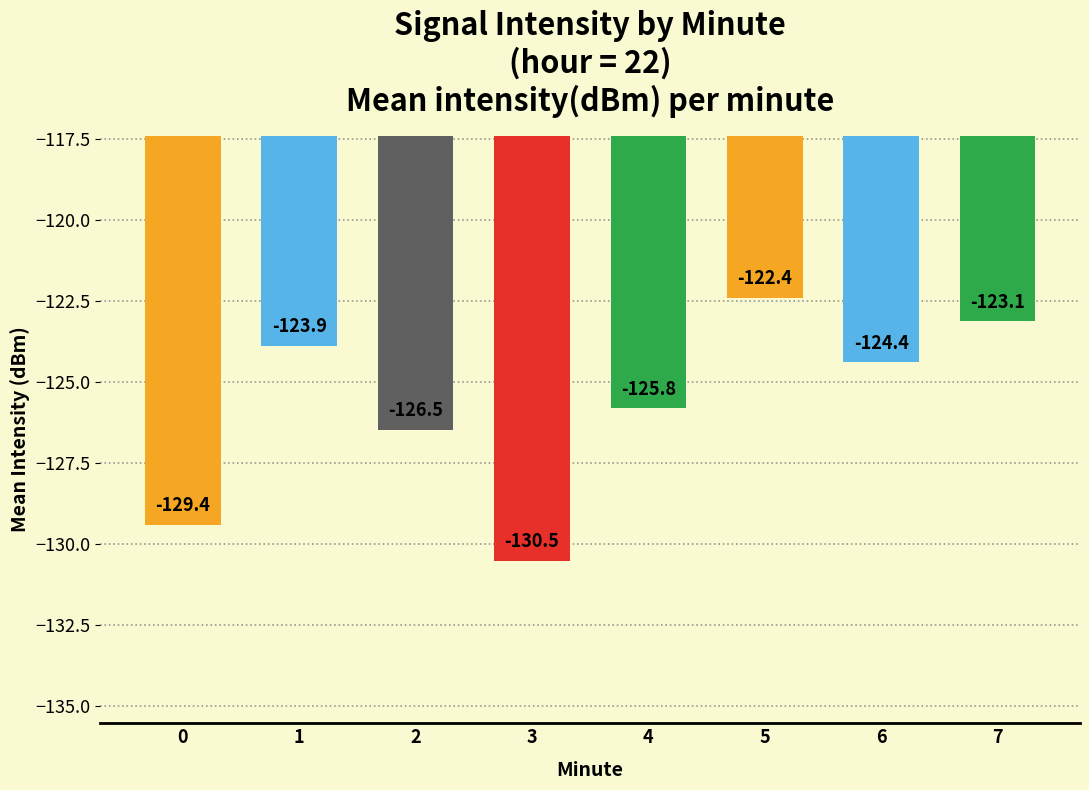

The value at 0 is -229.7. True or false?

False